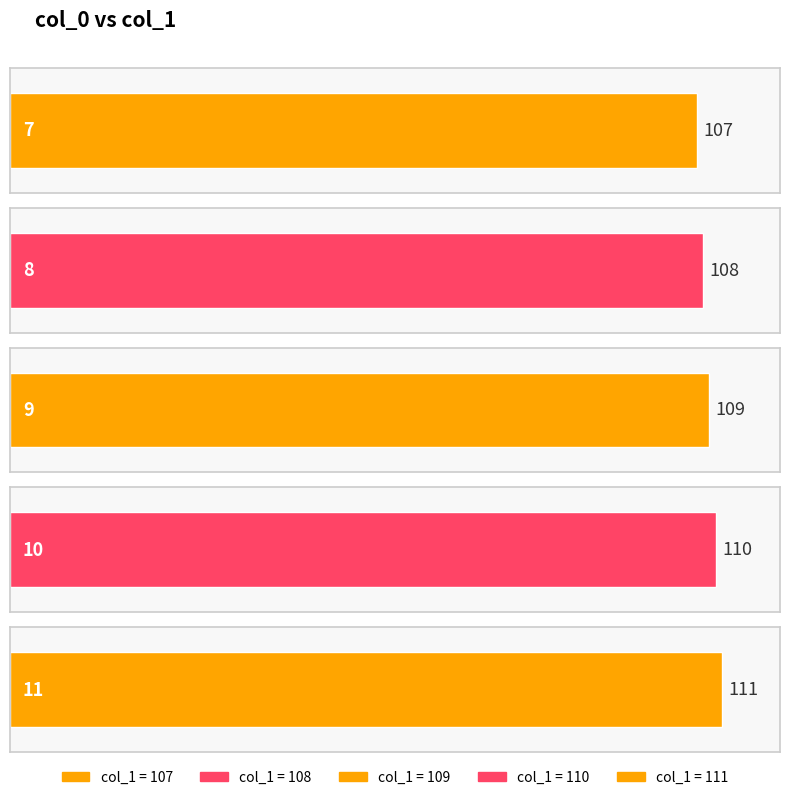

The value at 11 is 111. True or false?

True